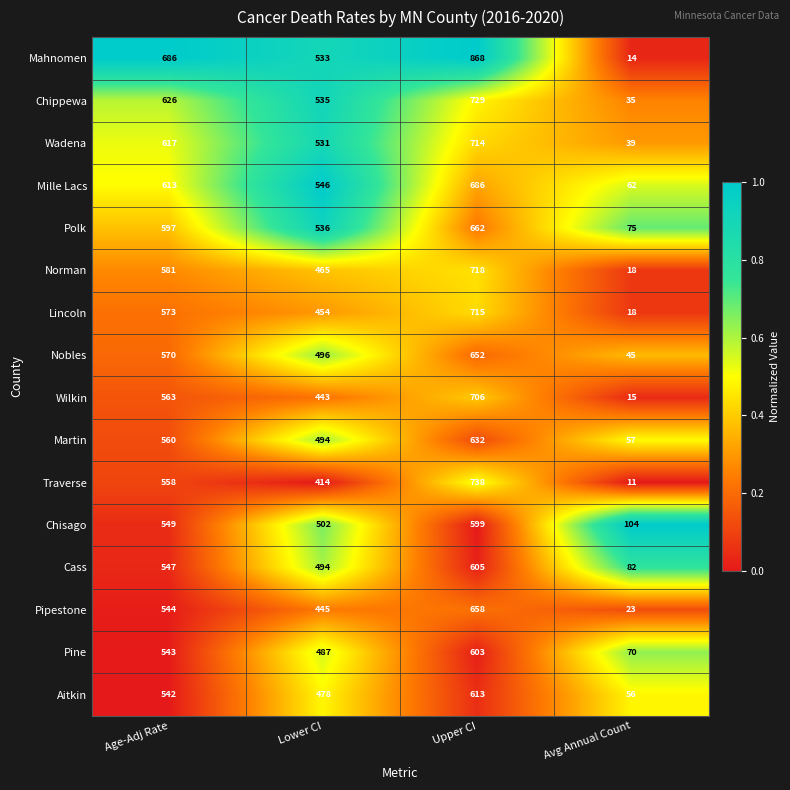

At which category is the sum across all series the highest?

Upper CI